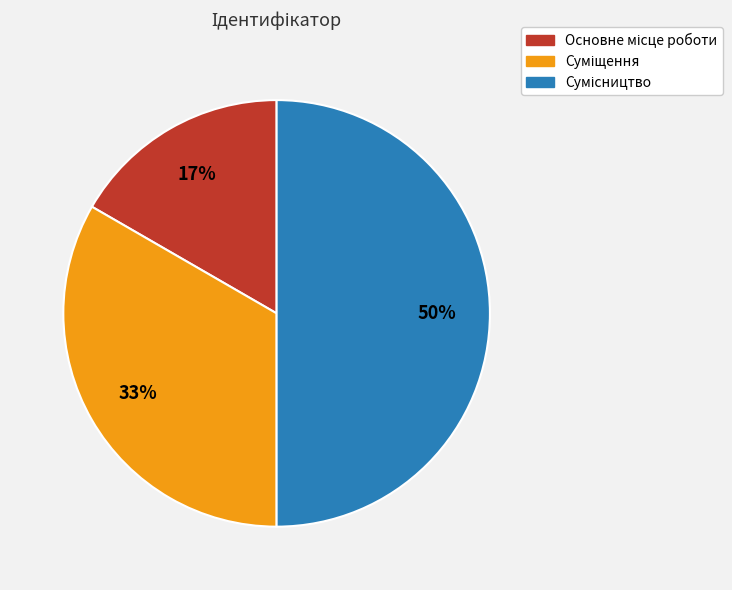

To the nearest percent, what is the average slice percentage?

33%